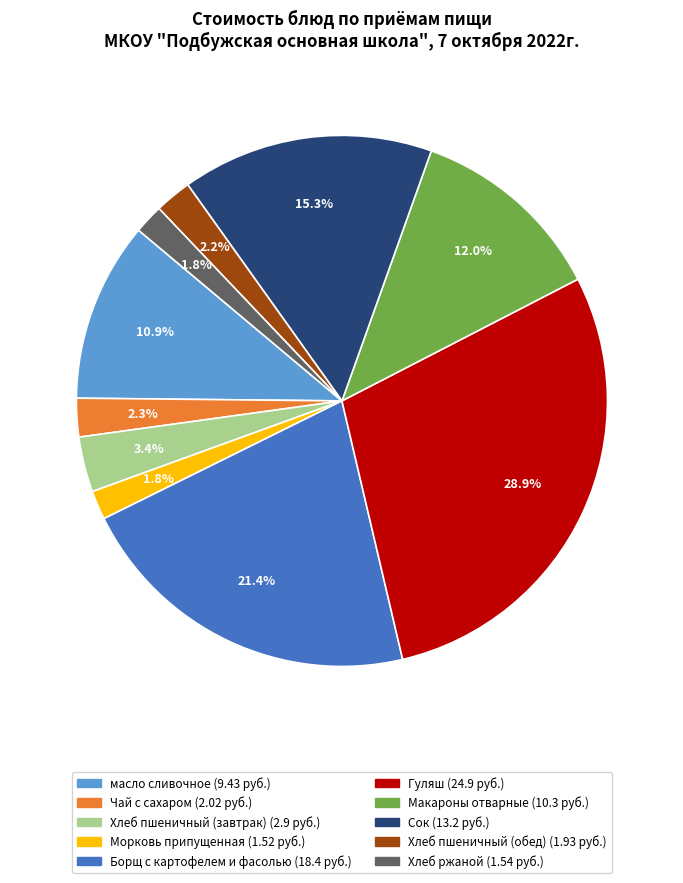

Between Хлеб пшеничный (обед) and Сок, which is larger?

Сок